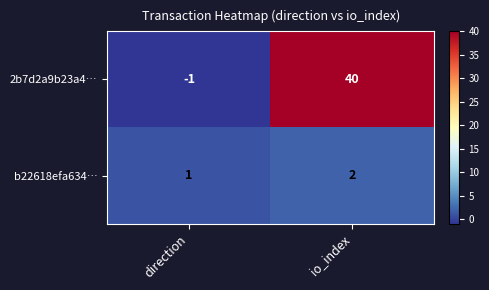

What is the greatest value displayed?

40